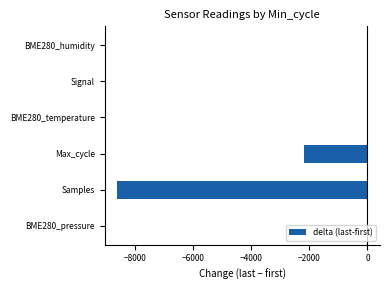

How many series are shown in this chart?

1